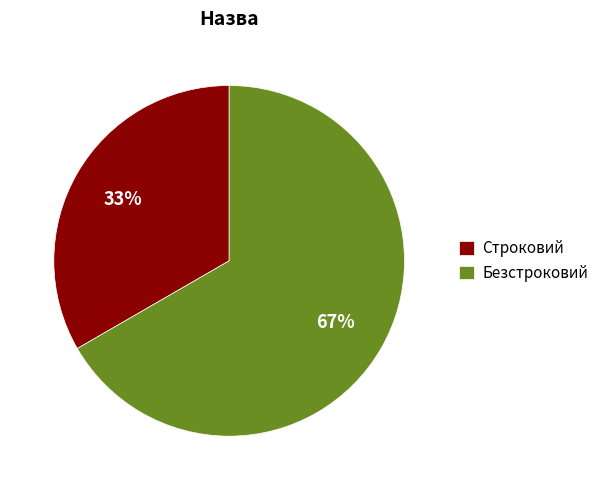

What is the largest slice in the pie chart?

Безстроковий